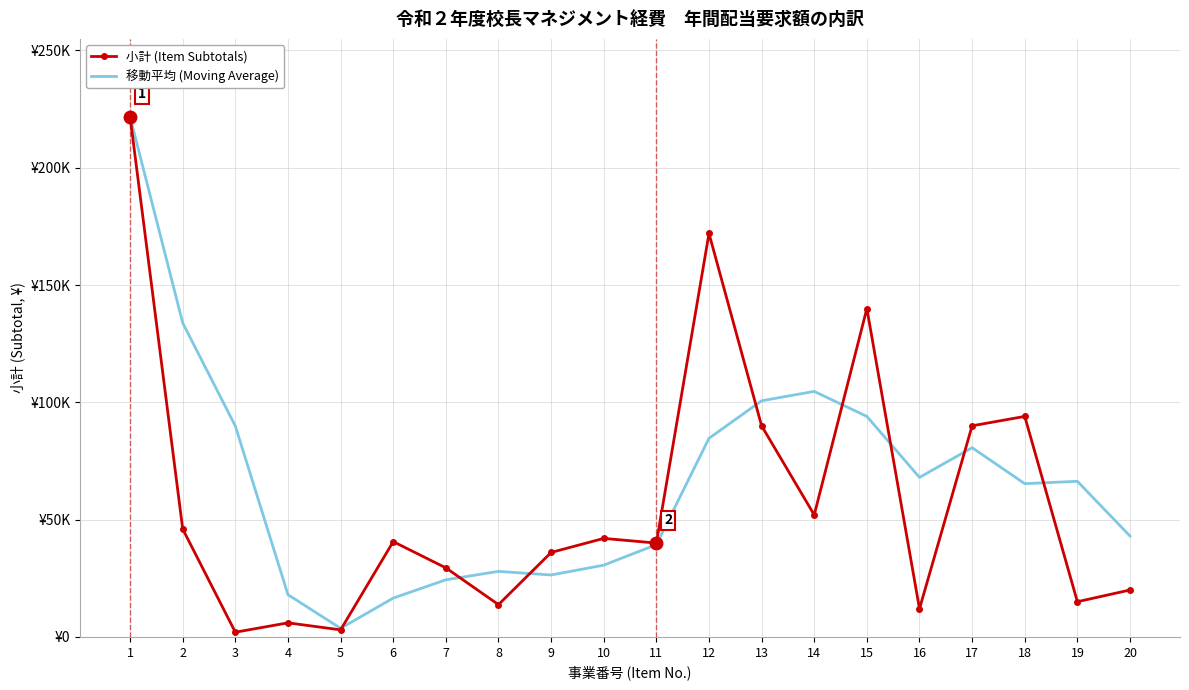

True or false: 小計 (Item Subtotals) and 移動平均 (Moving Average) cross at least once.

True